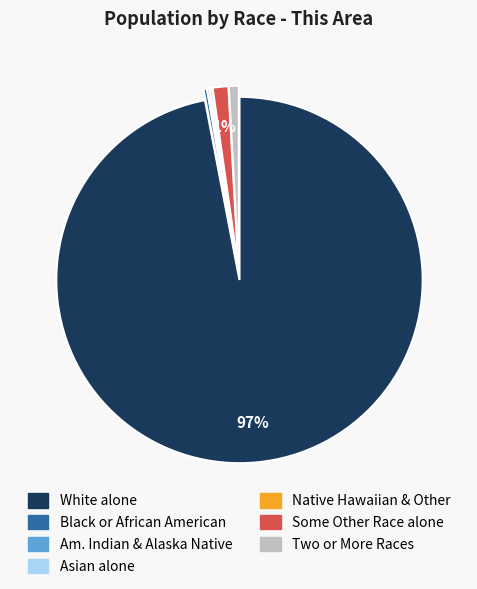

What is the majority slice?

White alone